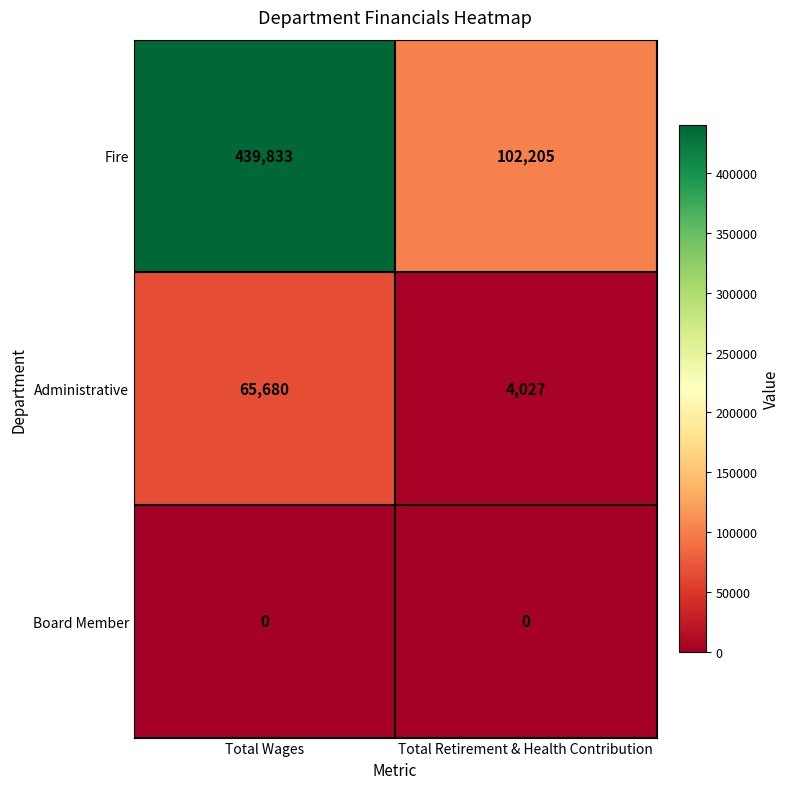

Reading right to left, transcribe all the data shown in this chart.

Fire: 102205	439833
Administrative: 4027	65680
Board Member: 0	0